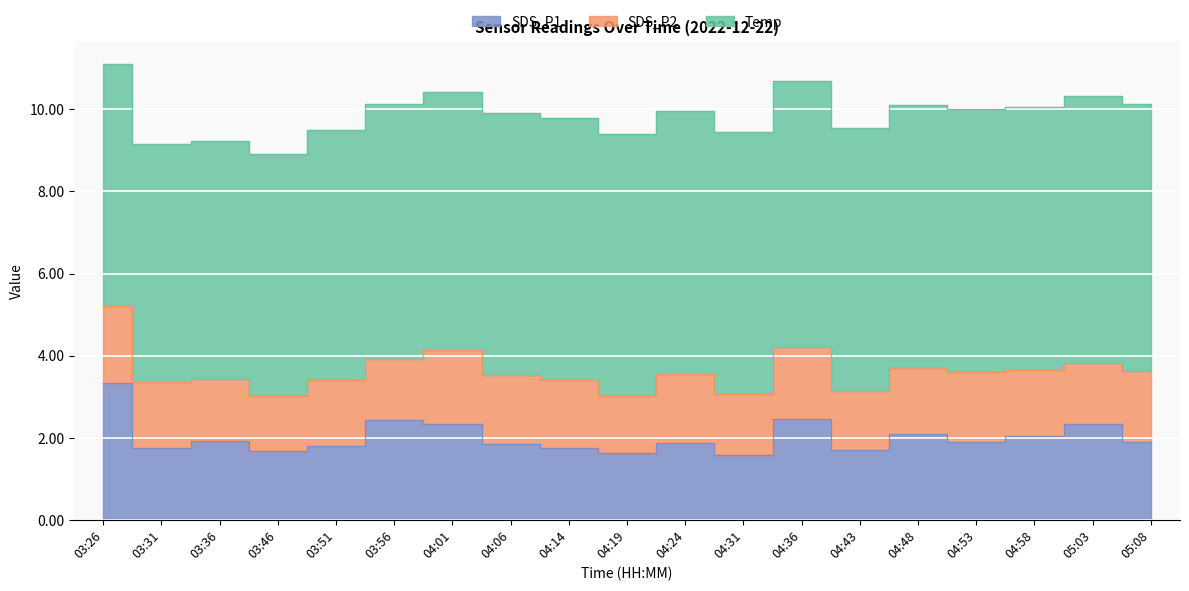

What is the label of the 10th point from the left?

04:19